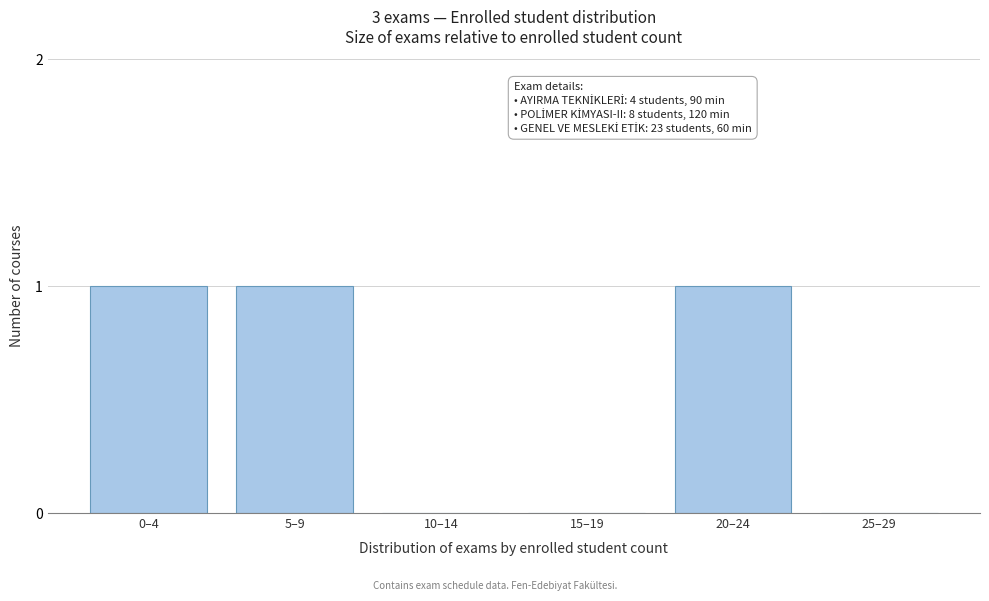

Reading left to right, what are all the values shown in this chart?

0–4=1	5–9=1	10–14=0	15–19=0	20–24=1	25–29=0